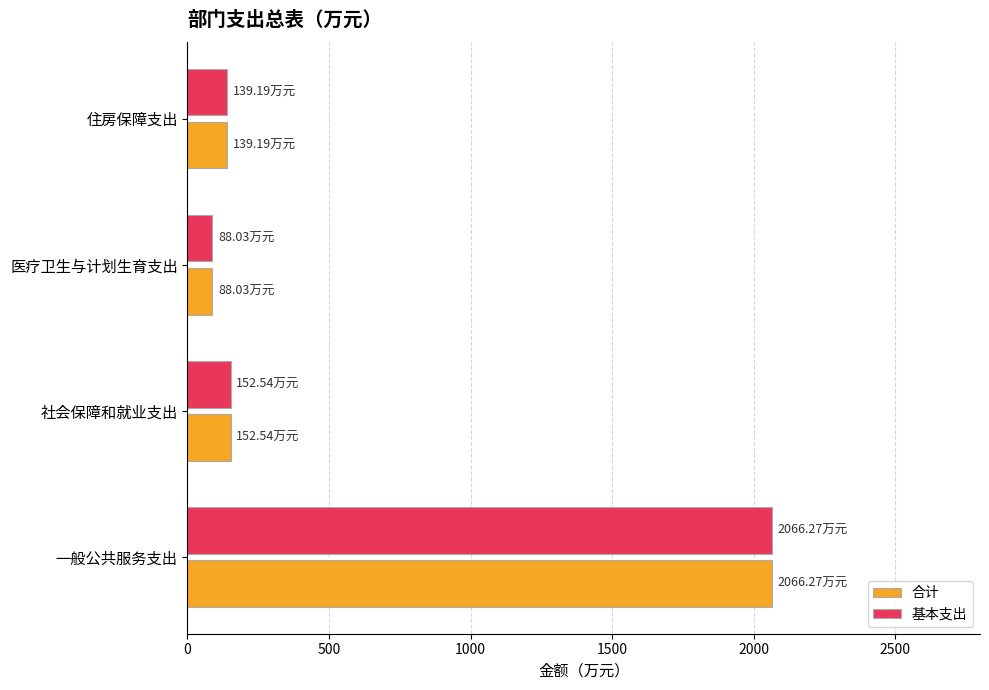

How many data points in 合计 are less than 152?

2